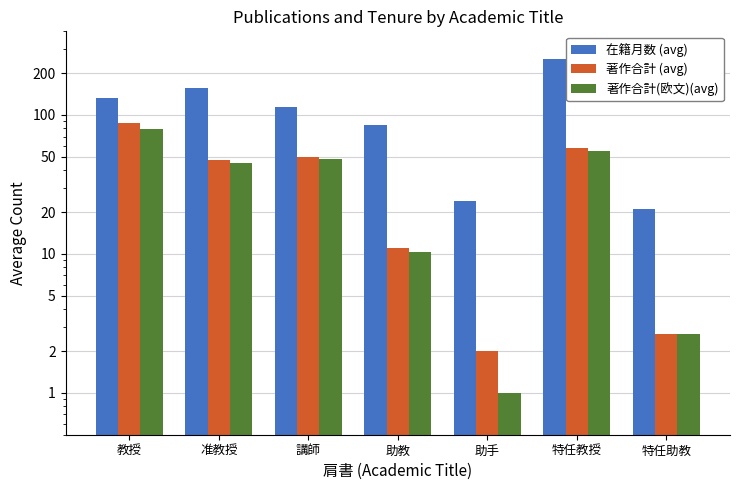

How many bars are there in total?

21